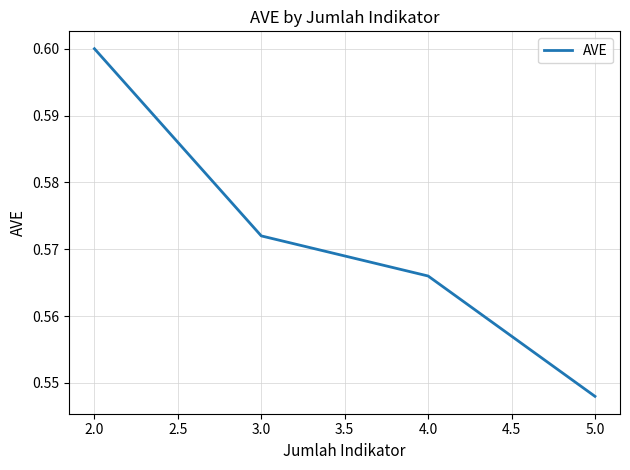

Between 4.0 and 2.0, which is larger?

2.0